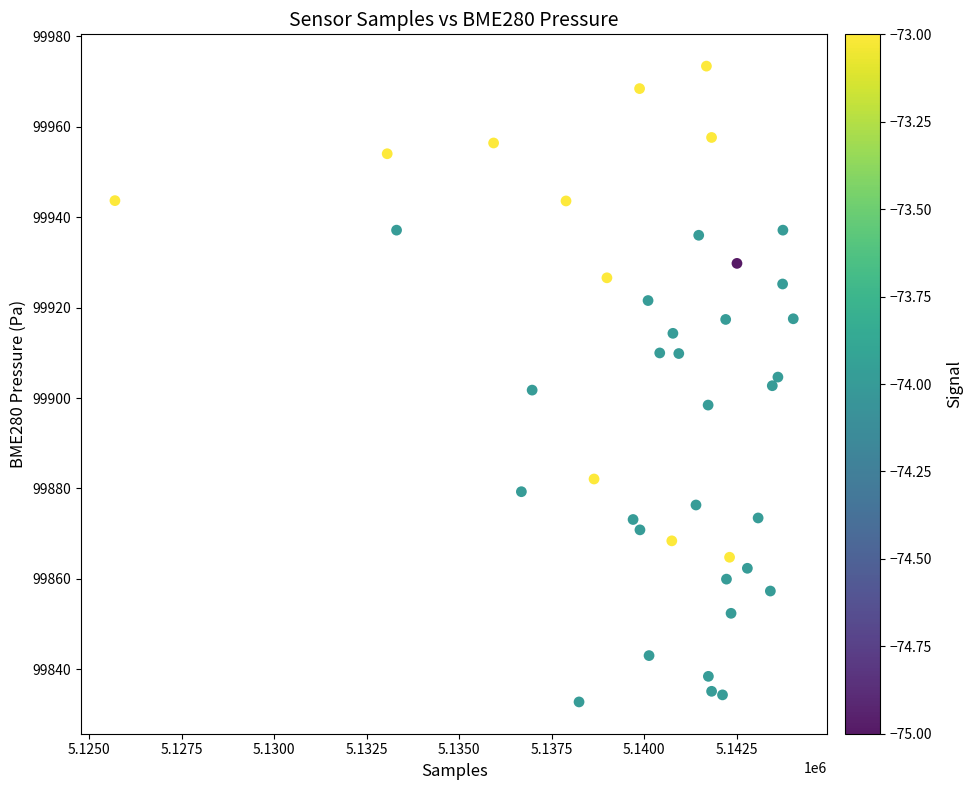

What is the range of X values (max minus min)?

18340.0